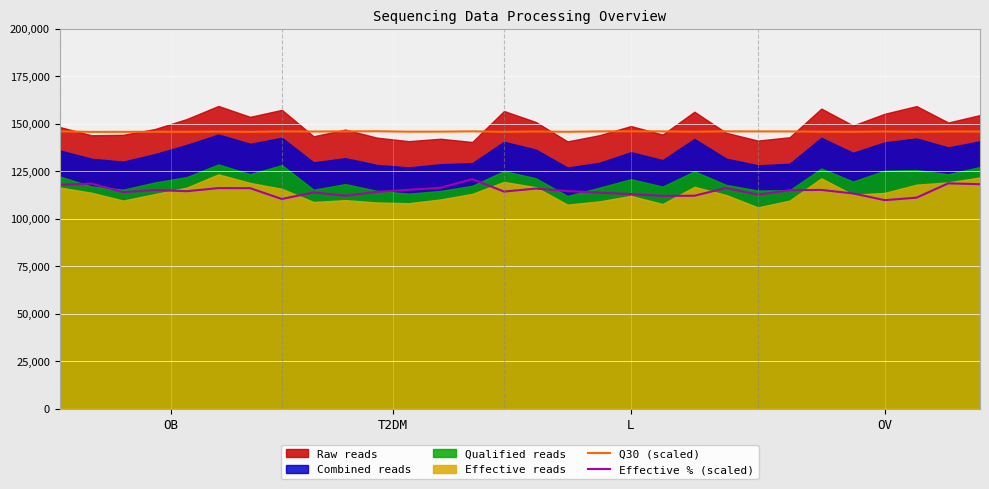

What is the sum of all Q30 (scaled) values?

4375800.0